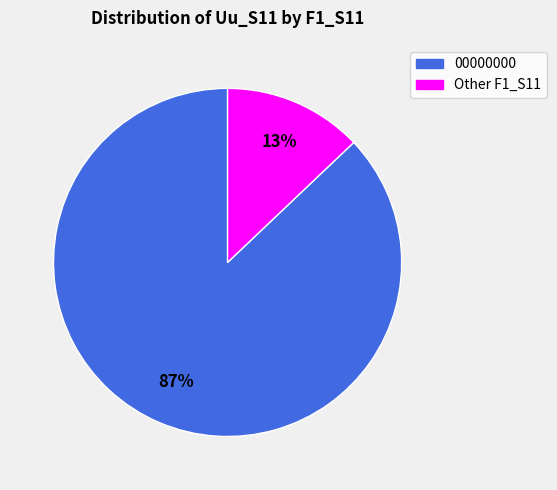

Is there any slice that represents more than half of the pie?

Yes